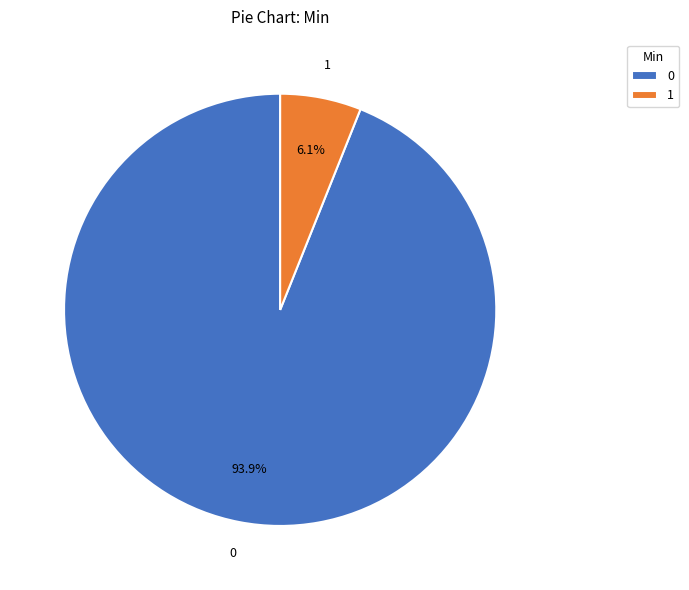

Does 0 represent more than half of the total?

Yes